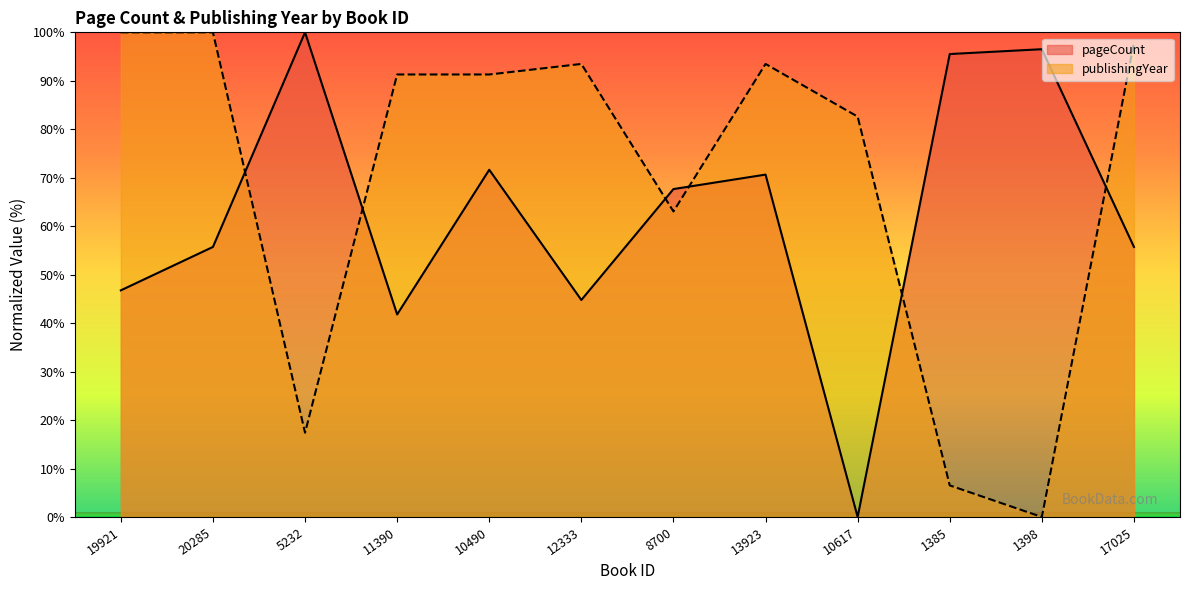

What are all the series names shown in the legend?

pageCount, publishingYear